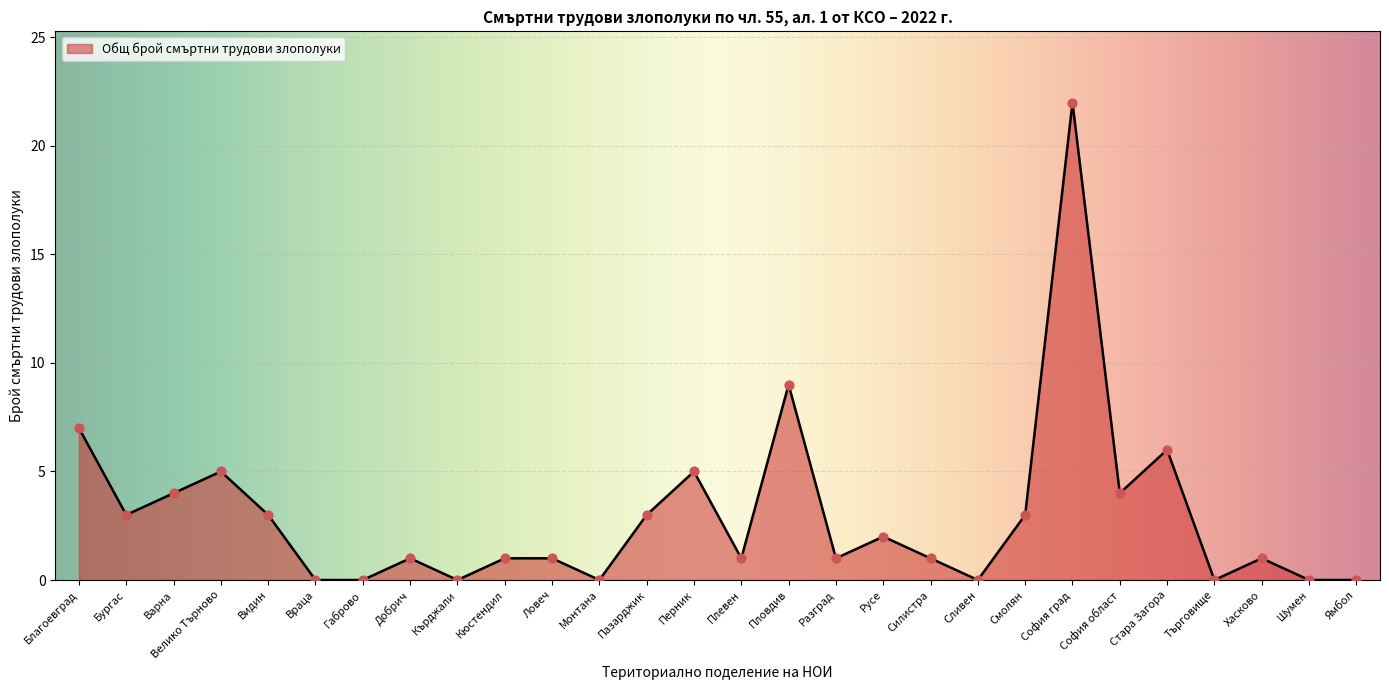

Approximately how many times larger is the value at Силистра compared to Ловеч?

1.0